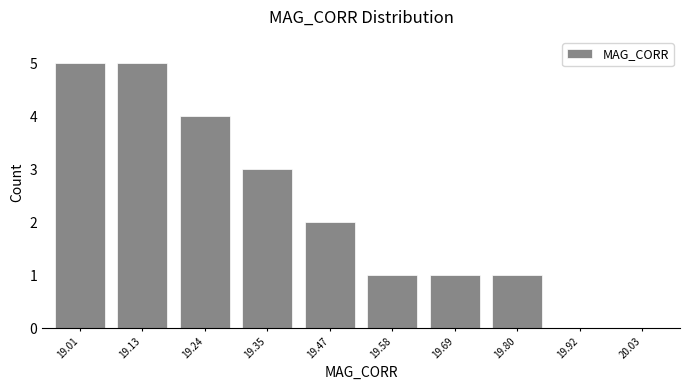

Reading left to right, extract all data points from this chart.

19.01=5	19.13=5	19.24=4	19.35=3	19.47=2	19.58=1	19.69=1	19.80=1	19.92=0	20.03=0